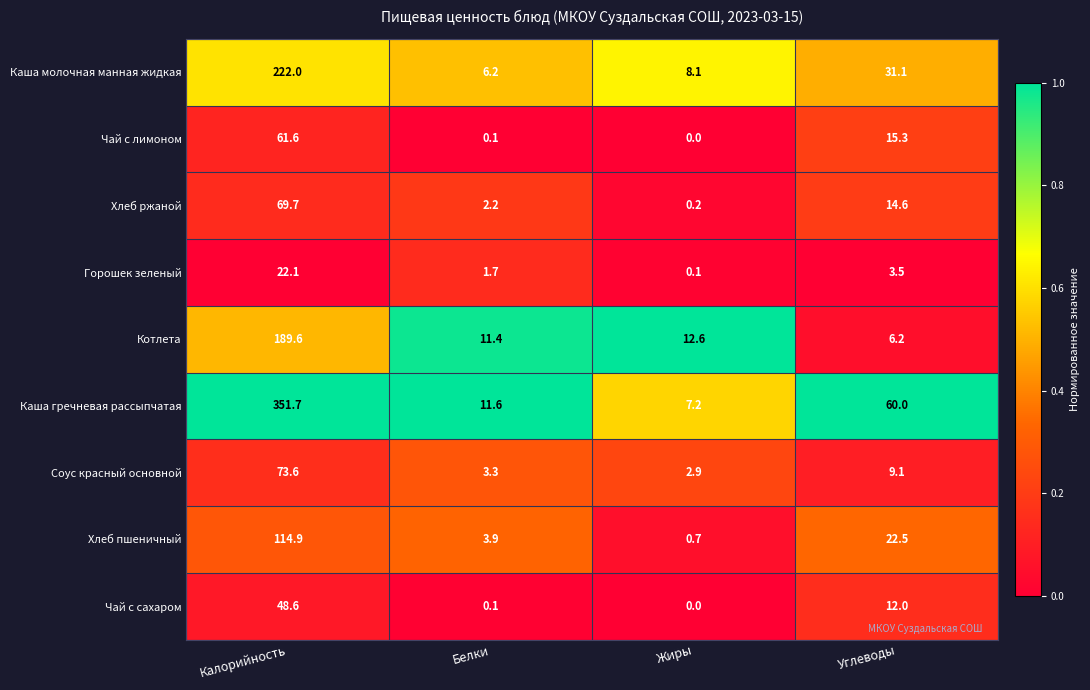

Rank the series by their maximum value, from highest to lowest.

Каша гречневая рассыпчатая, Каша молочная манная жидкая, Котлета, Хлеб пшеничный, Соус красный основной, Хлеб ржаной, Чай с лимоном, Чай с сахаром, Горошек зеленый